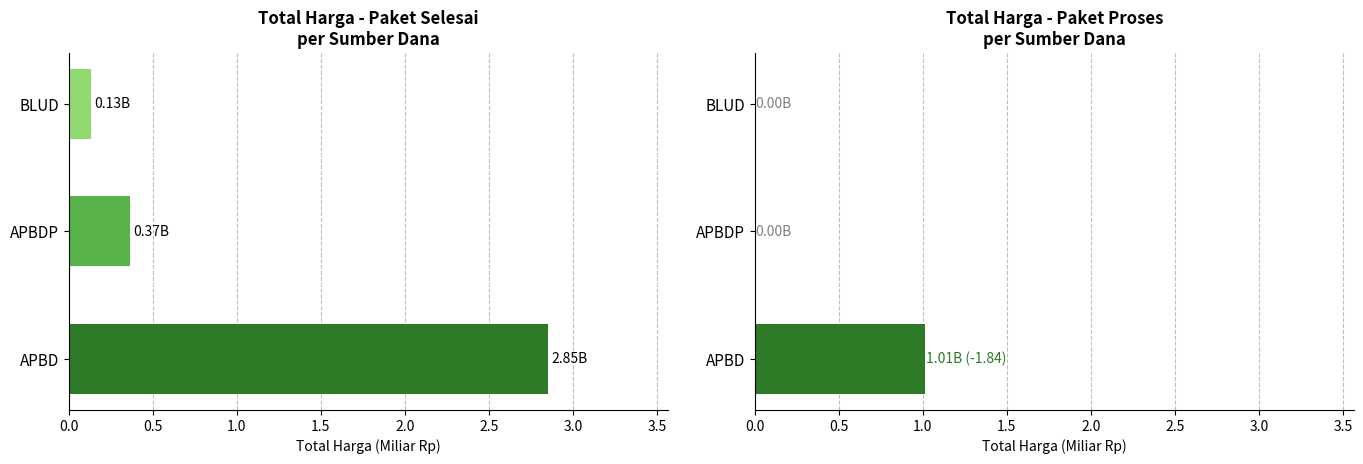

What is the value of the Paket Proses bar at the 1st from the left?

1.0